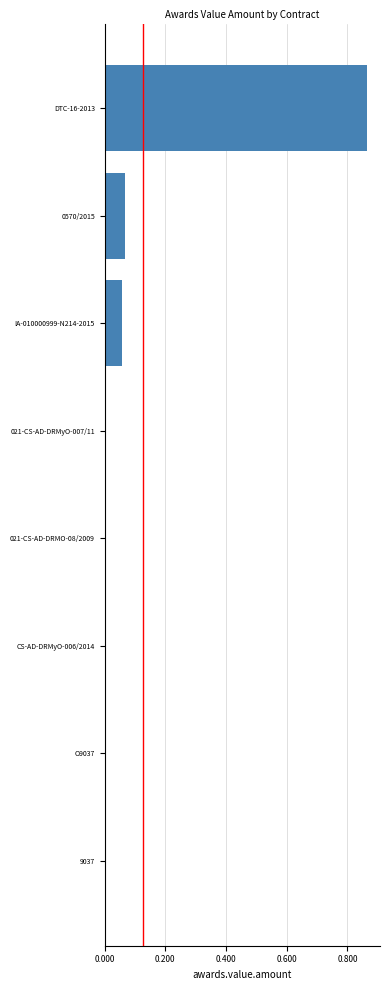

The chart shows a value of 0.0 at 021-CS-AD-DRMO-08/2009. True or false?

True